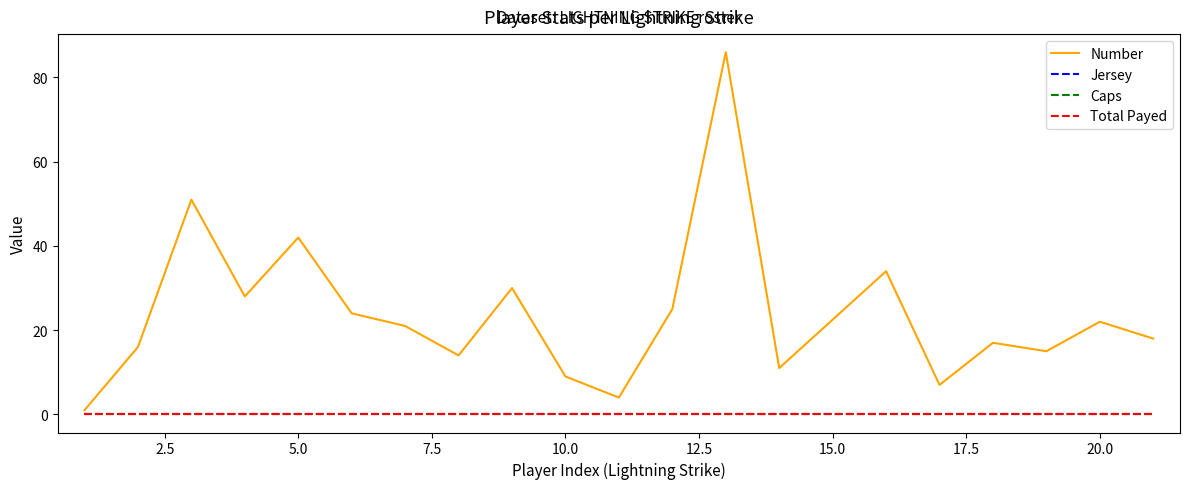

Is this an area chart (filled region under the line)?

No